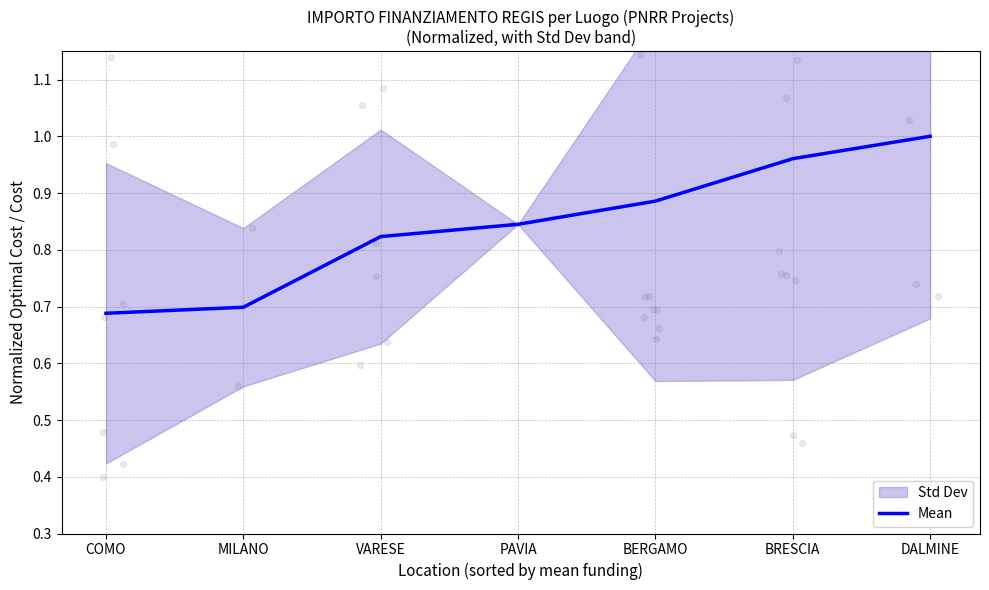

Approximately how many times larger is the value at PAVIA compared to DALMINE?

0.8